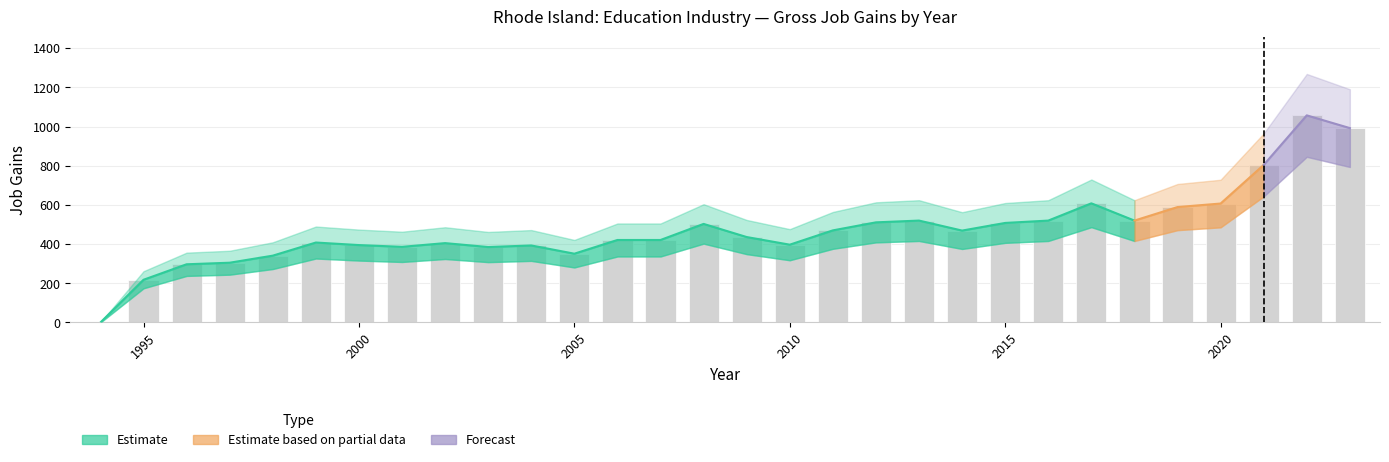

What is the sum of all Gross job gains (Total) values?

14237